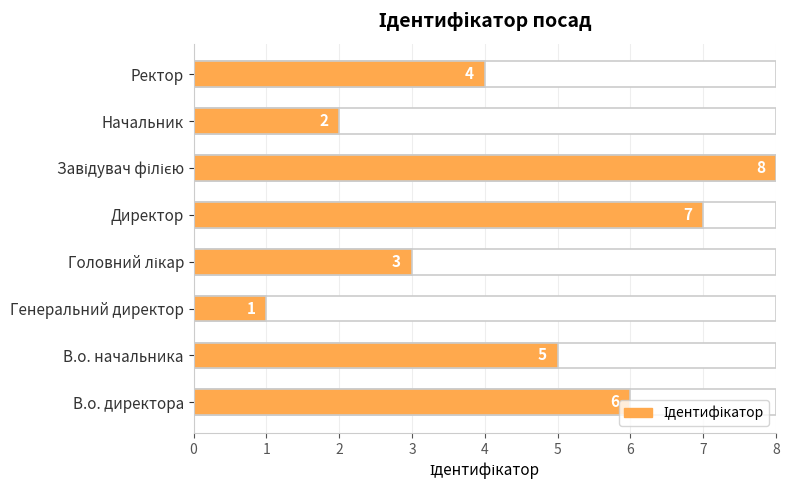

Reading left to right, extract all data points from this chart.

0=6	1=5	2=1	3=3	4=7	5=8	6=2	7=4